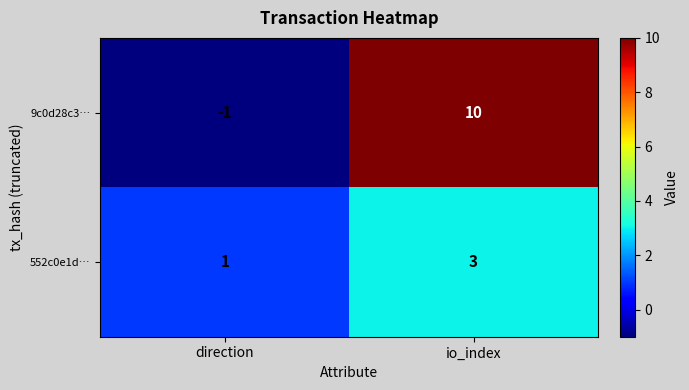

True or false: 552c0e1d… has a value of 3 at io_index.

True